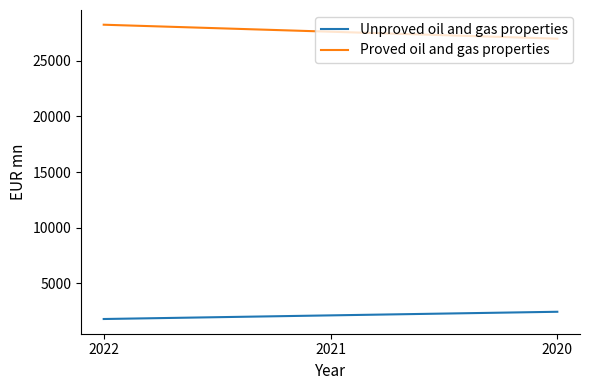

Reading left to right, what are all the values shown in this chart?

Unproved oil and gas properties: 1811	2137	2461
Proved oil and gas properties: 28240	27611	26988